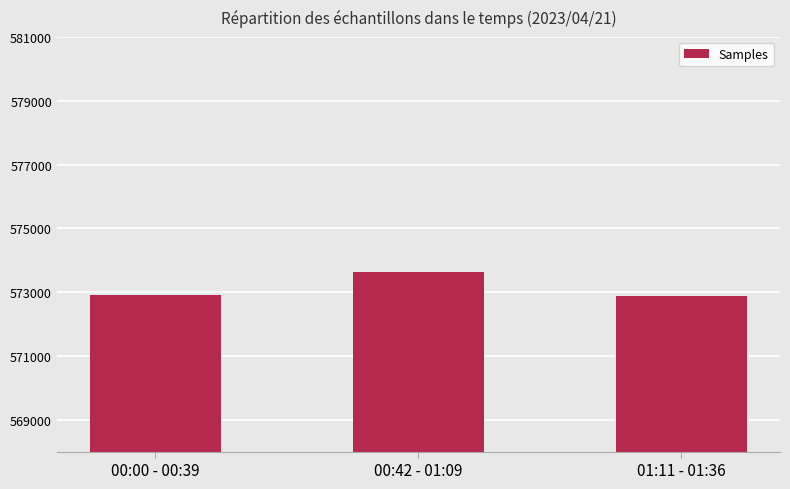

Are the bars grouped side by side (vs. stacked)?

No